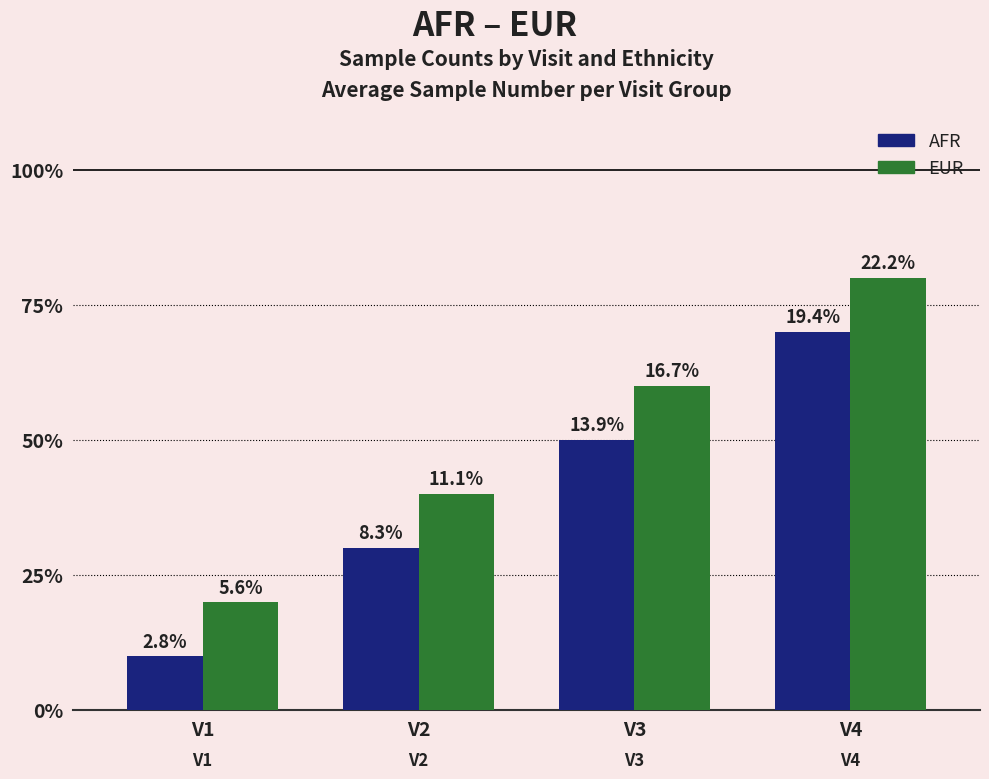

Which series has the largest range (max minus min)?

AFR